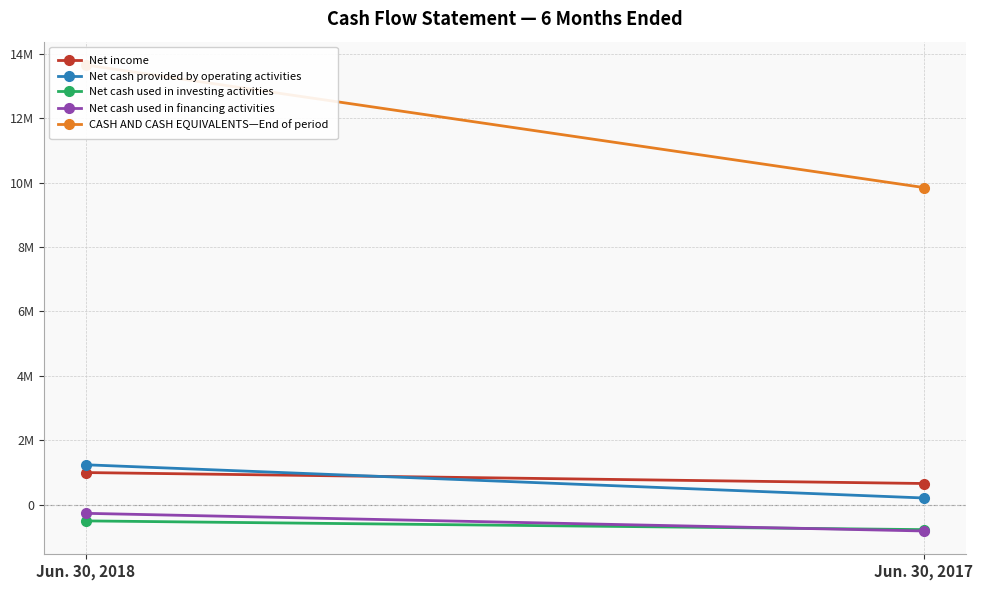

The Net income series shows 1000078 at Jun. 30, 2018. True or false?

True